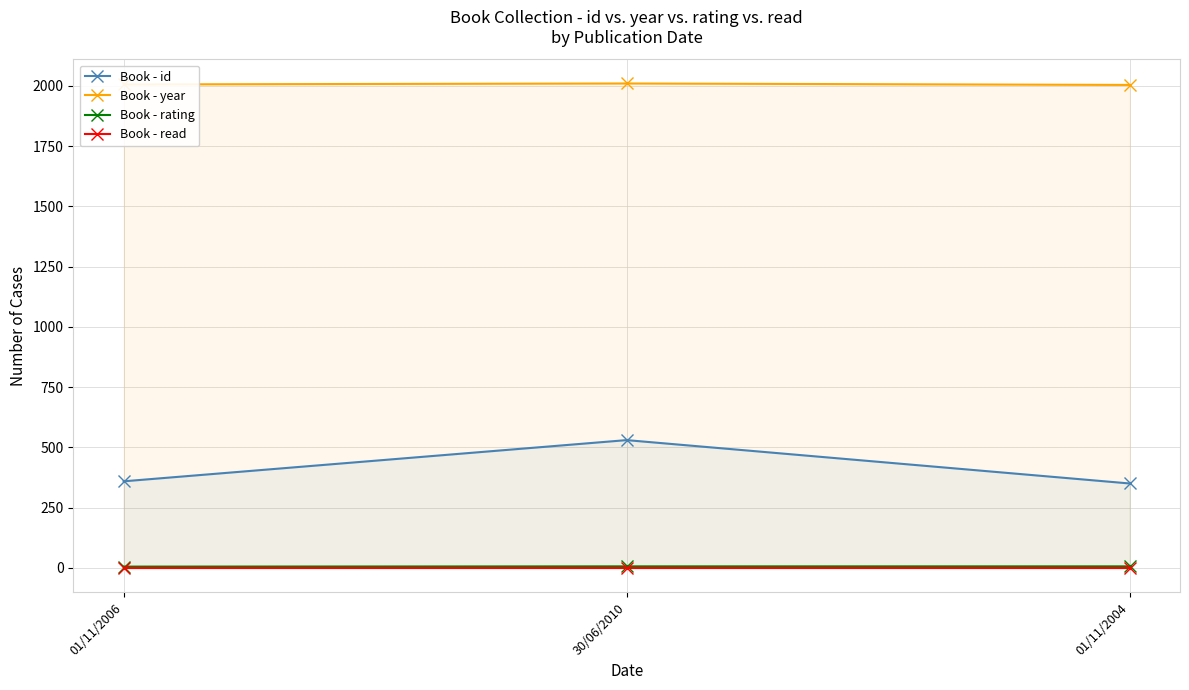

At which category does the chart reach its peak across all series?

30/06/2010